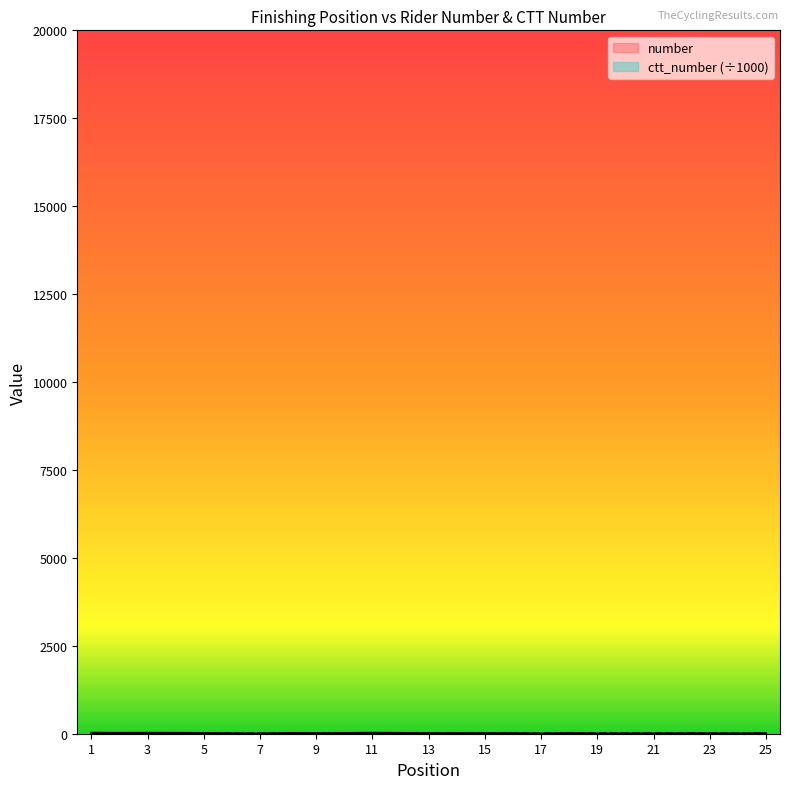

What is the difference between the ctt_number values at 24 and 9?

9.2